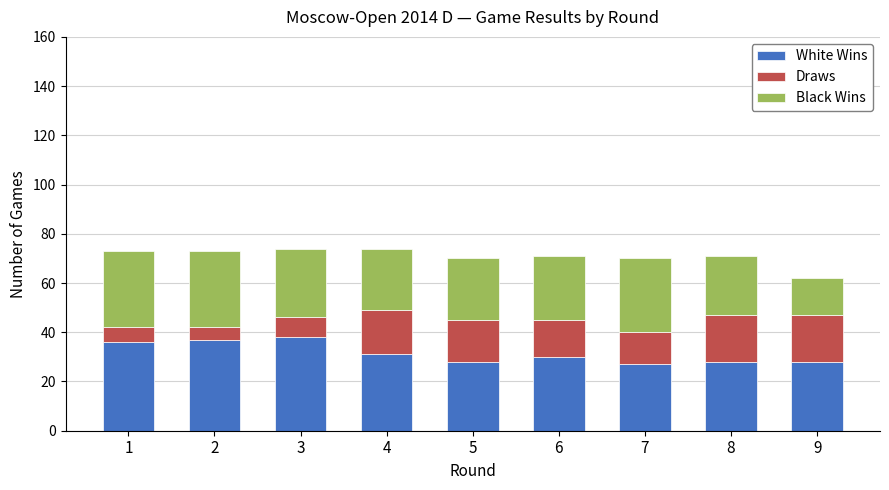

What is the total value across all series at 2?

73